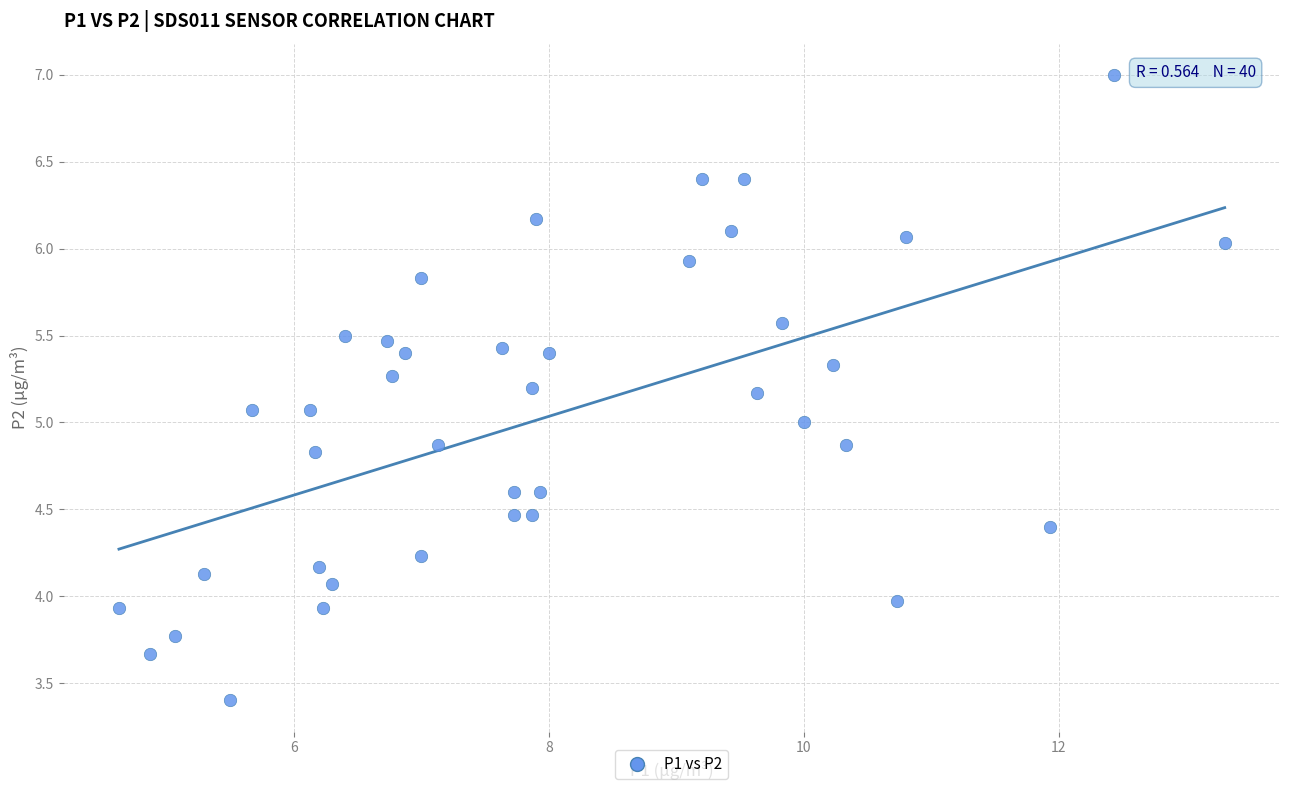

What is the range of X values (max minus min)?

8.7